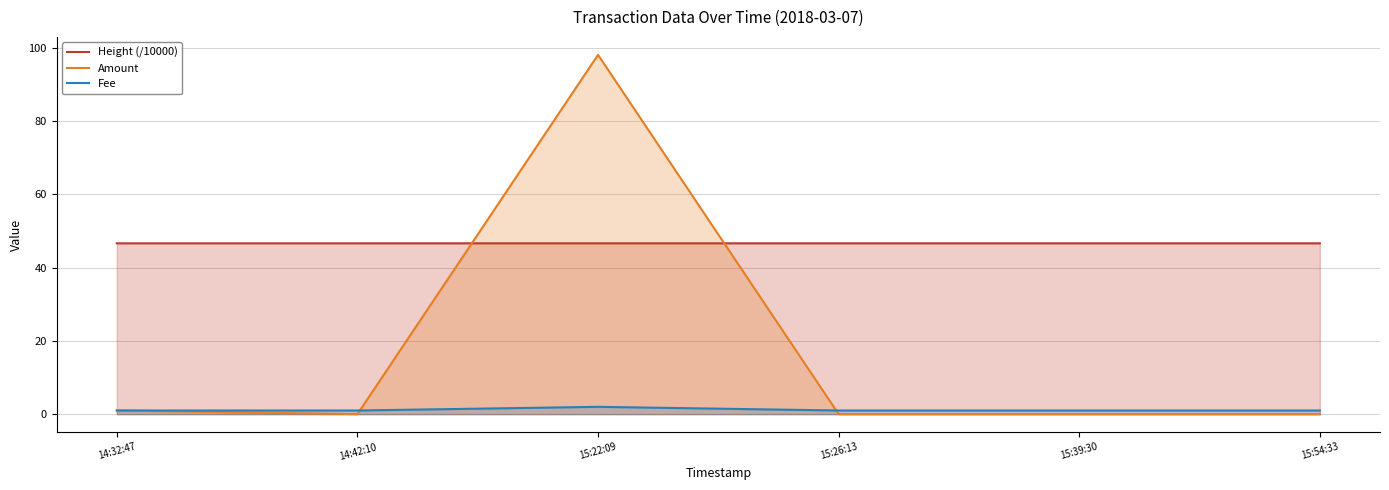

What is the sum of the Fee values at 14:42:10 and 15:26:13?

2.0